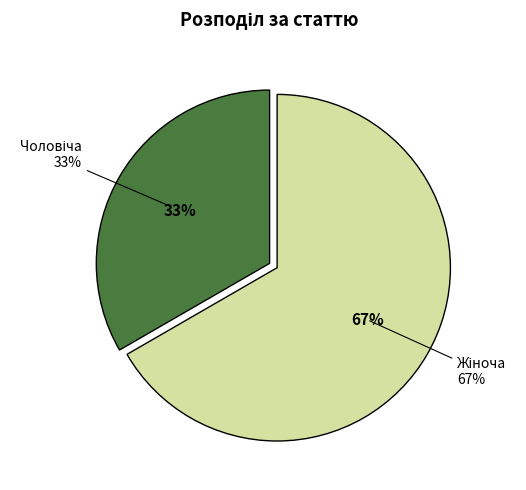

The Чоловіча slice represents 33% of the pie. True or false?

True